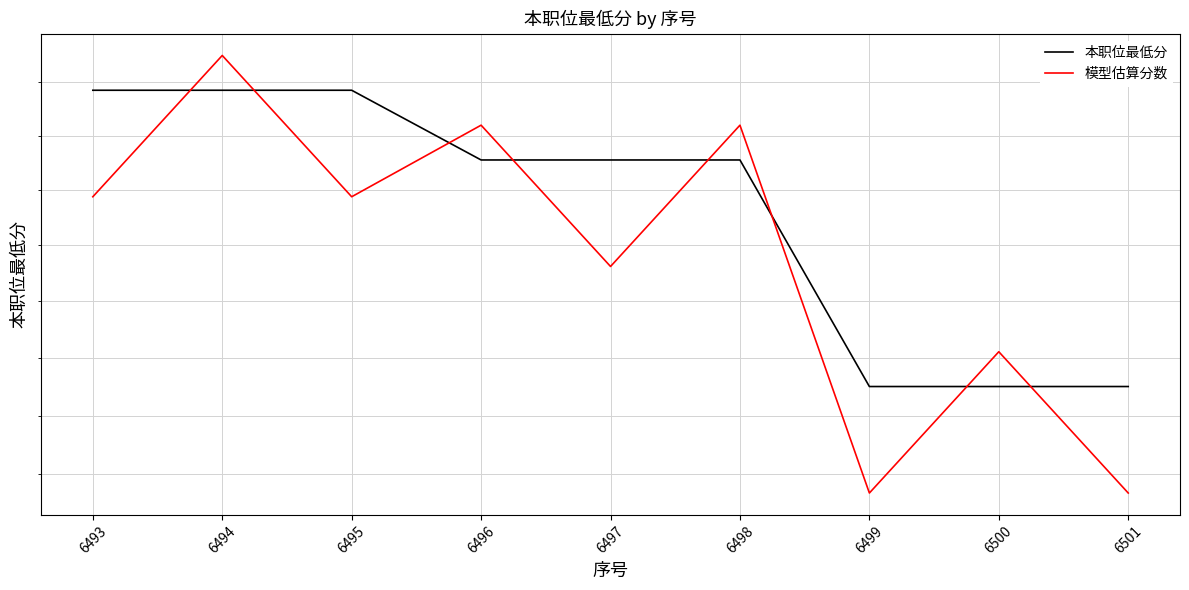

Reading right to left, extract all data points from this chart.

本职位最低分: 121.0	121.0	121.0	129.1	129.1	129.1	131.7	131.7	131.7
模型估算分数: 117.4	122.2	117.4	130.4	125.2	130.4	127.7	133.0	127.7